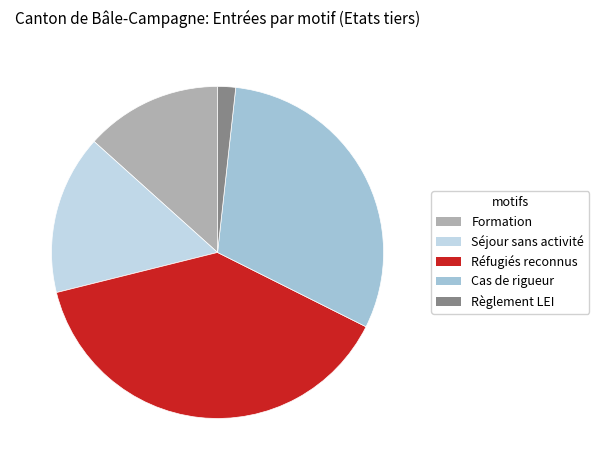

Which slice is the smallest?

Règlement LEI